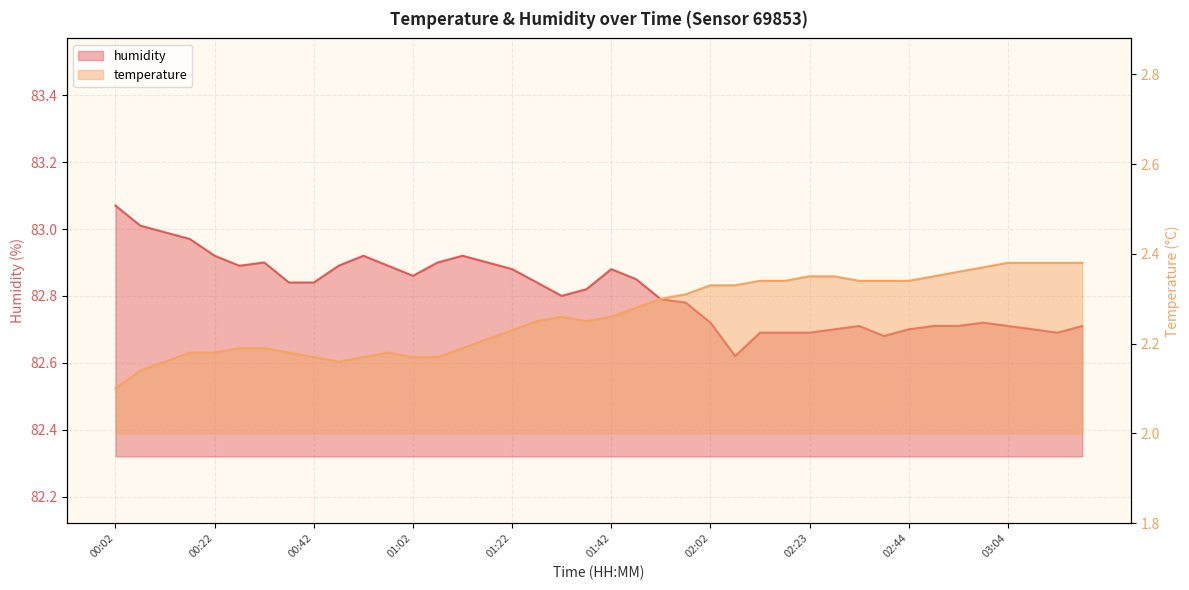

Where is humidity nearest to the value 82?

02:07